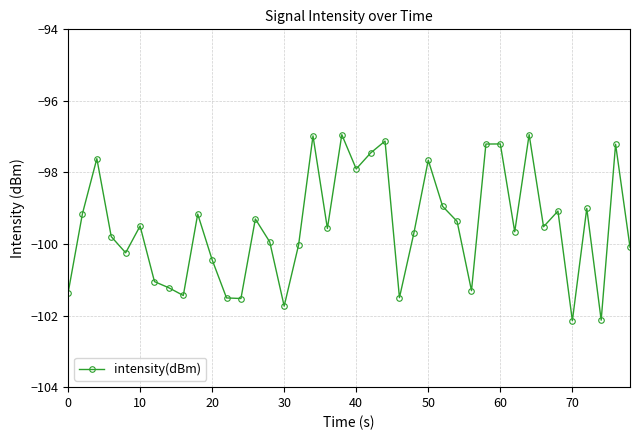

True or false: there are more than 0 points higher than both neighbors.

True